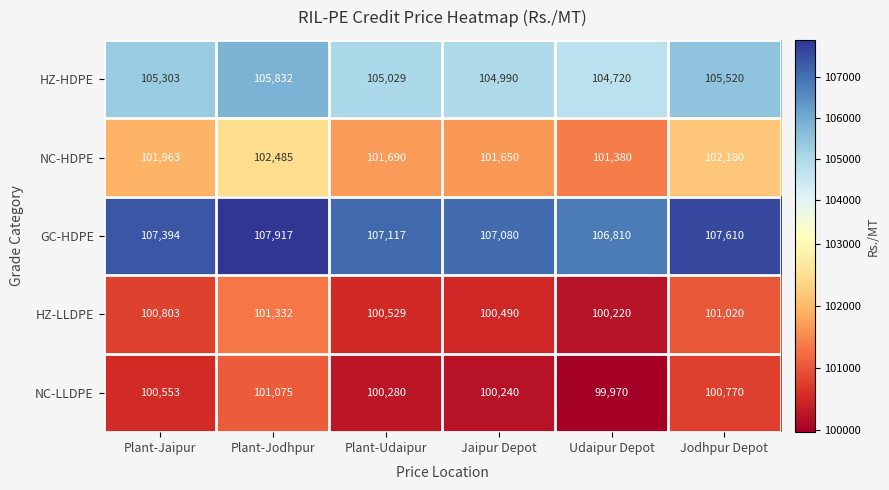

What is the approximate value of HZ-LLDPE at Jodhpur Depot, to the nearest 100?

101000